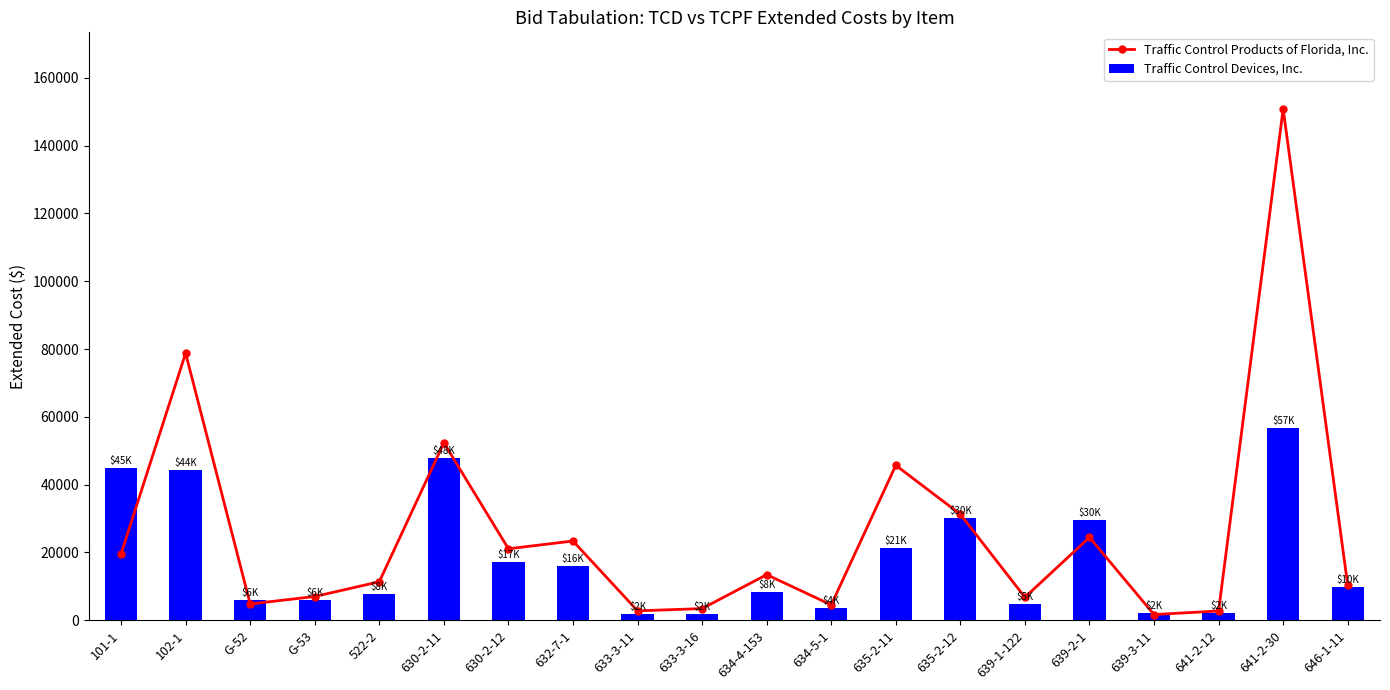

Between G-52 and 634-5-1, which is larger?

G-52